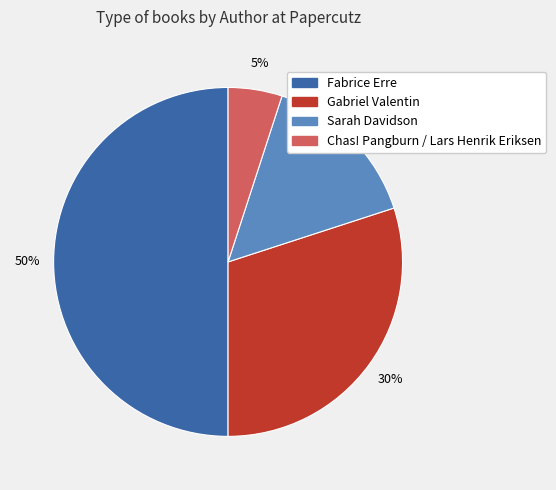

Does Gabriel Valentin represent more than half of the total?

No